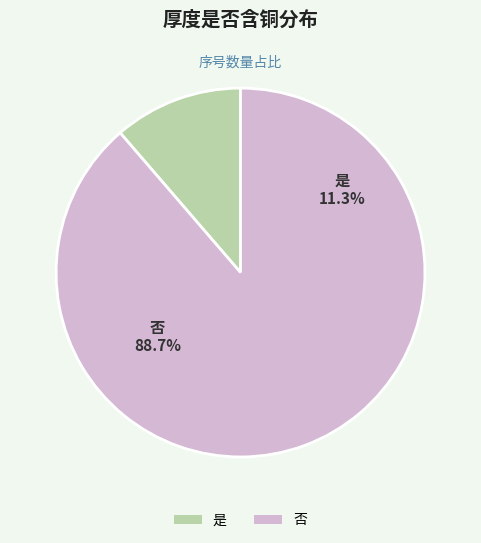

How many slices are in this pie chart?

2